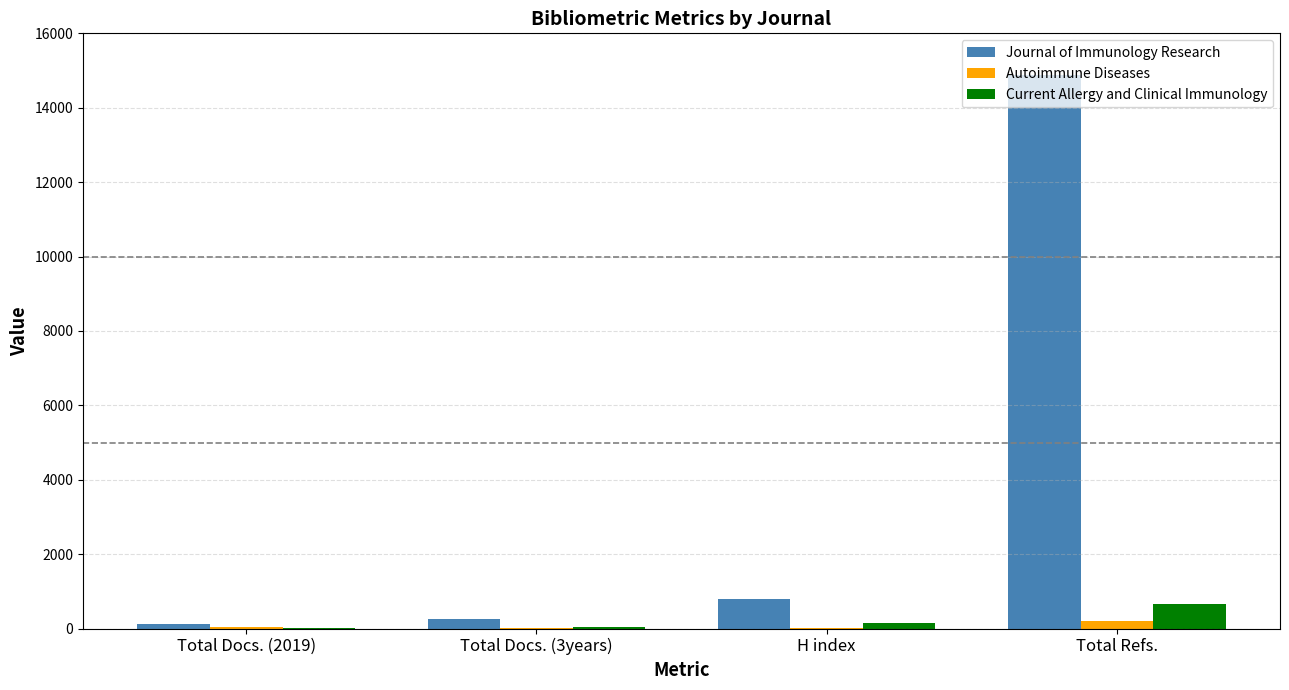

Where is Journal of Immunology Research nearest to the value 7493?

H index